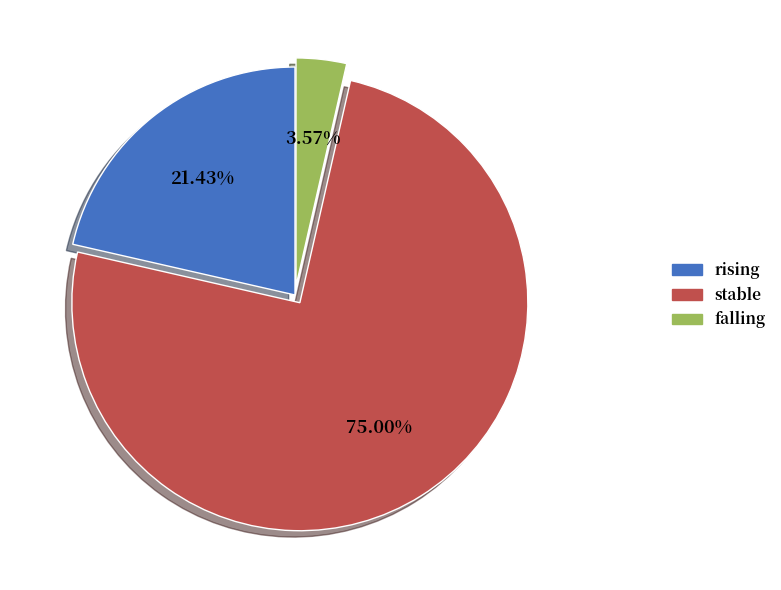

Is it true that stable is 75% of the pie?

True